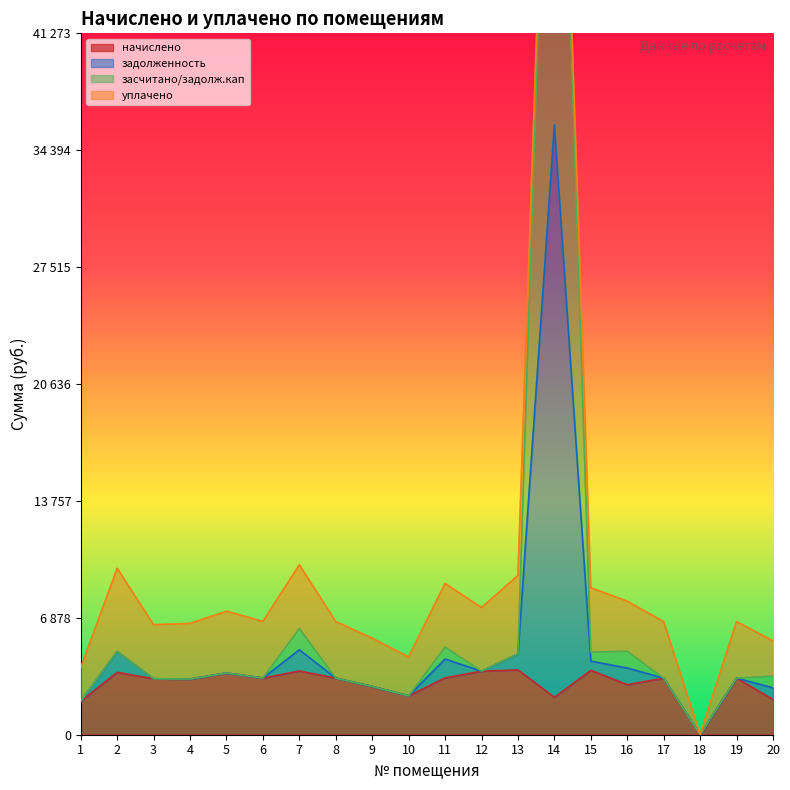

What is the value of the начислено point at the 19th from the left?

3329.4